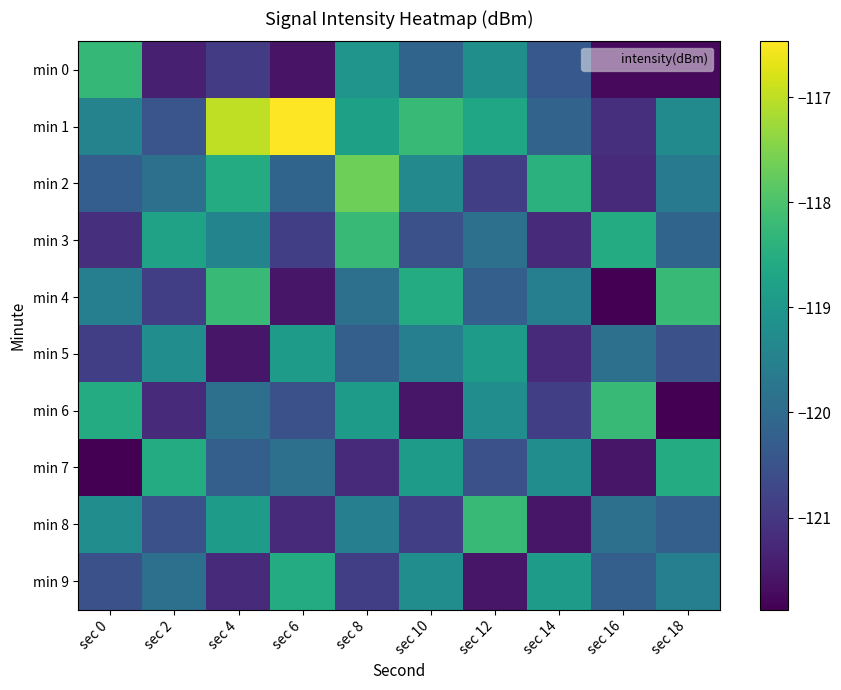

Rank the series by their maximum value, from lowest to highest.

min 5, min 7, min 9, min 0, min 3, min 4, min 6, min 8, min 2, min 1